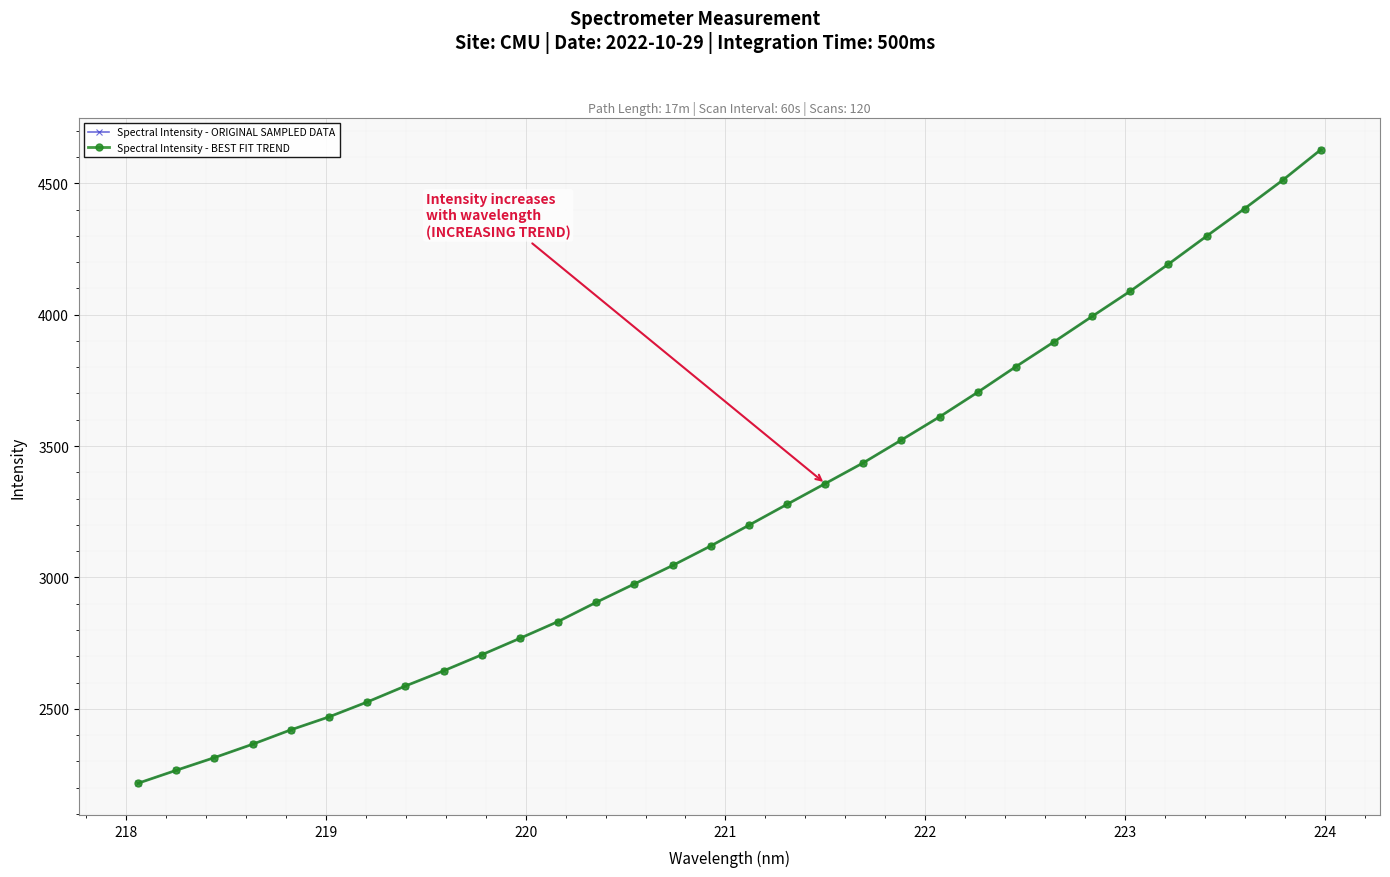

What is the value of the Spectral Intensity - BEST FIT TREND point at the 11th from the left?

2768.2